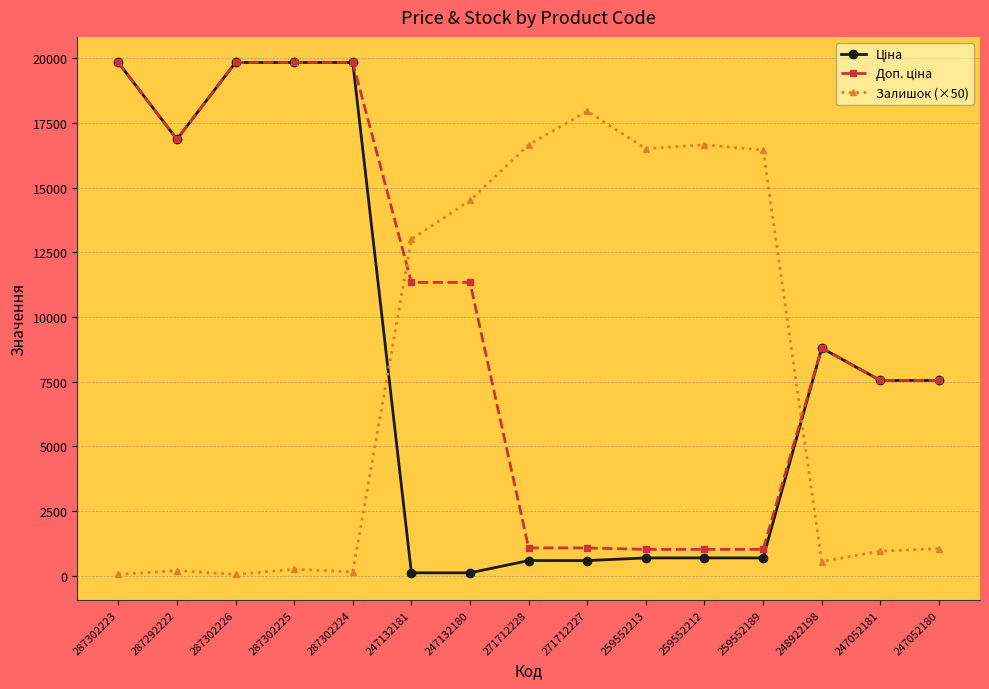

The value of Залишок (×50) at 271712227 is 17950.0. True or false?

True